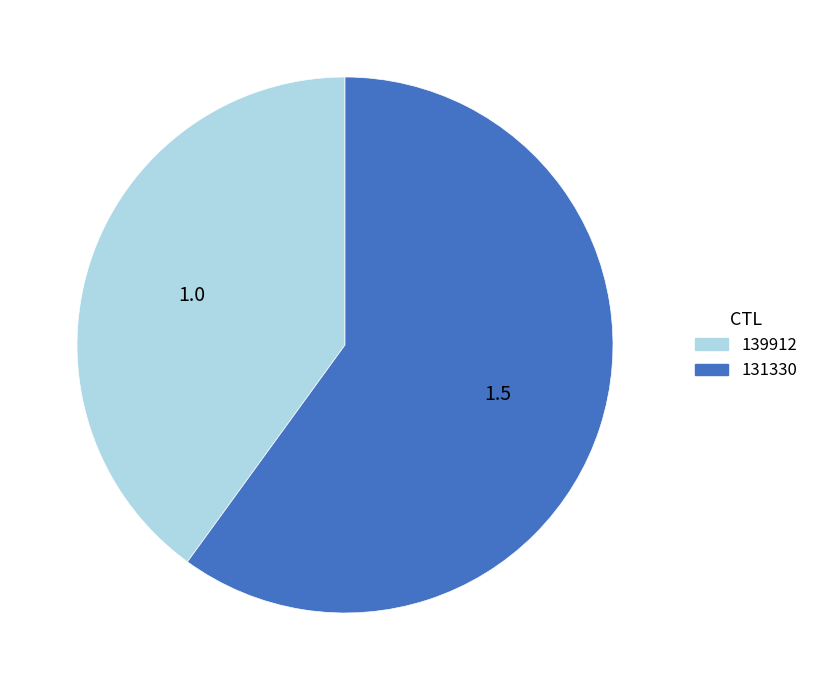

What is the majority slice?

131330